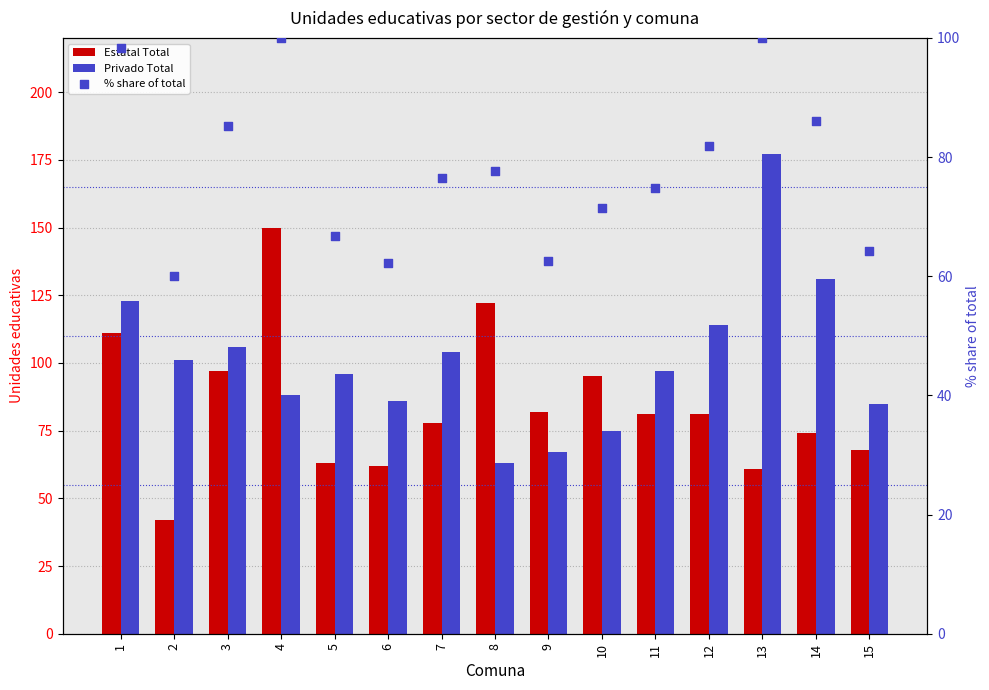

What is the total value across all series at 1?

332.3